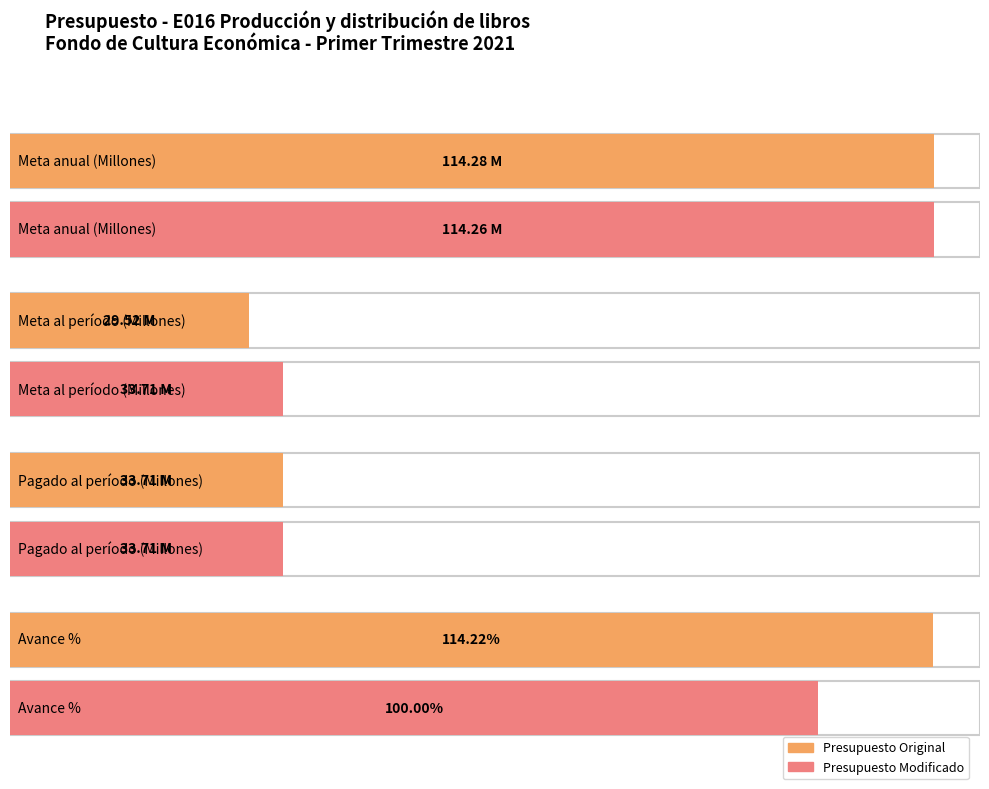

Does the chart contain any negative values?

No